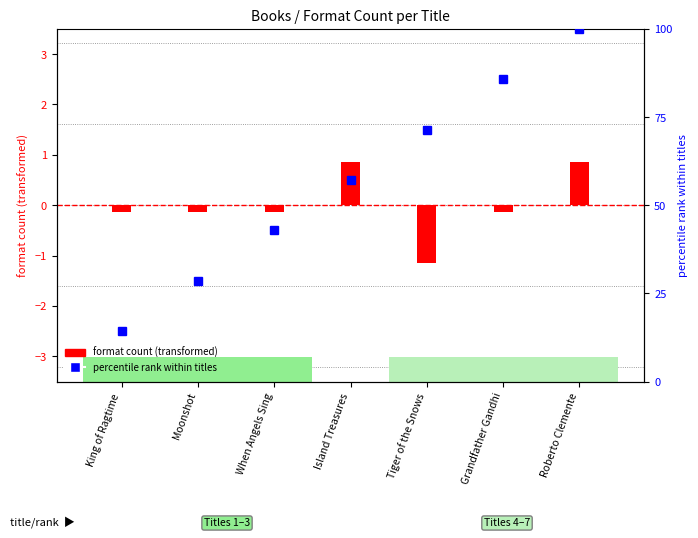

Between Island Treasures and Grandfather Gandhi, which series saw the biggest shift?

percentile rank within titles